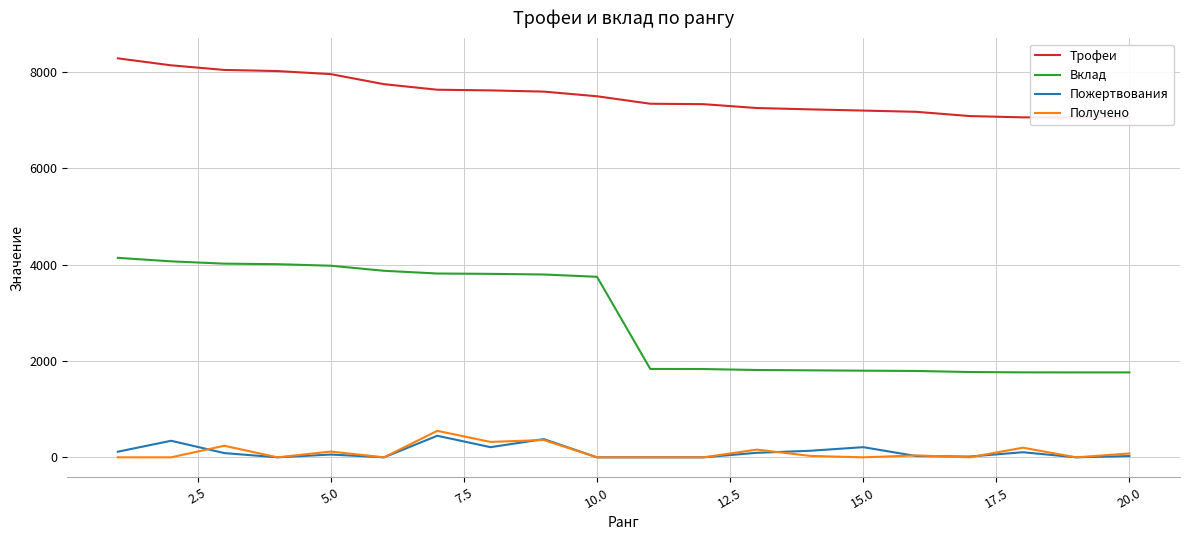

In Пожертвования, how many points are lower than both neighbors (excluding endpoints)?

5